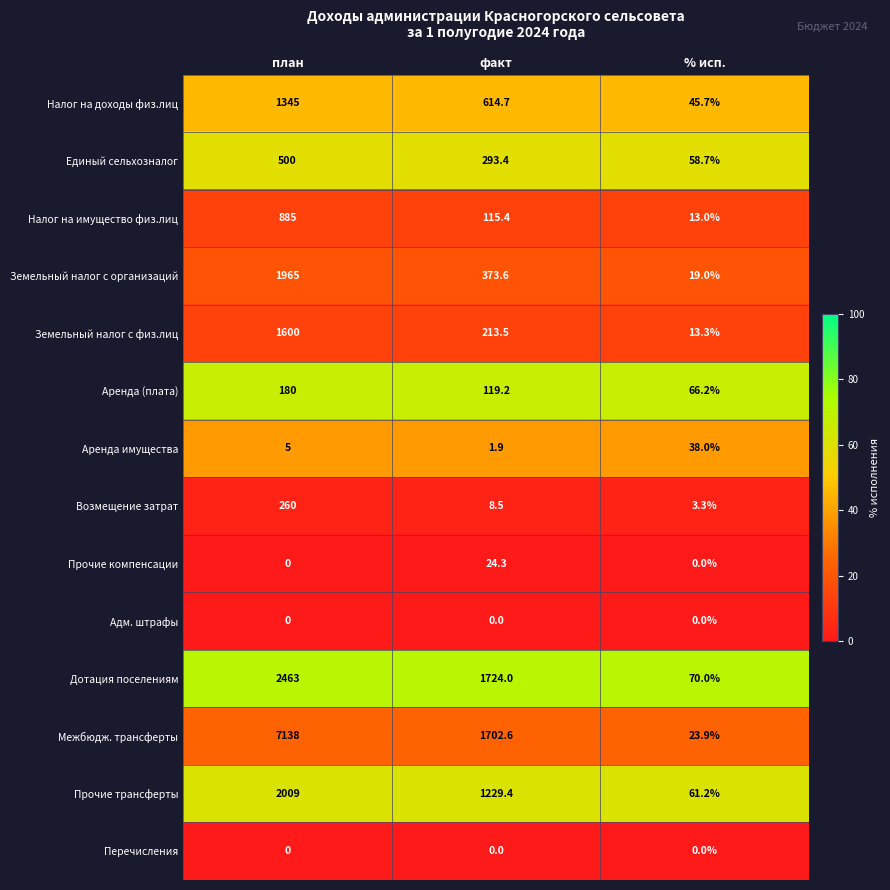

At which category is the sum across all series the highest?

план